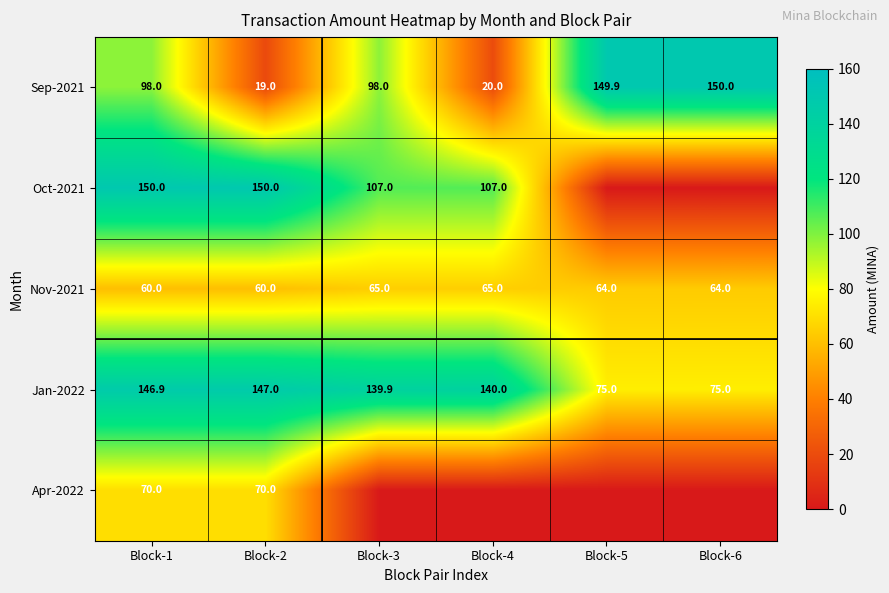

At which category is the sum across all series the highest?

Block-1